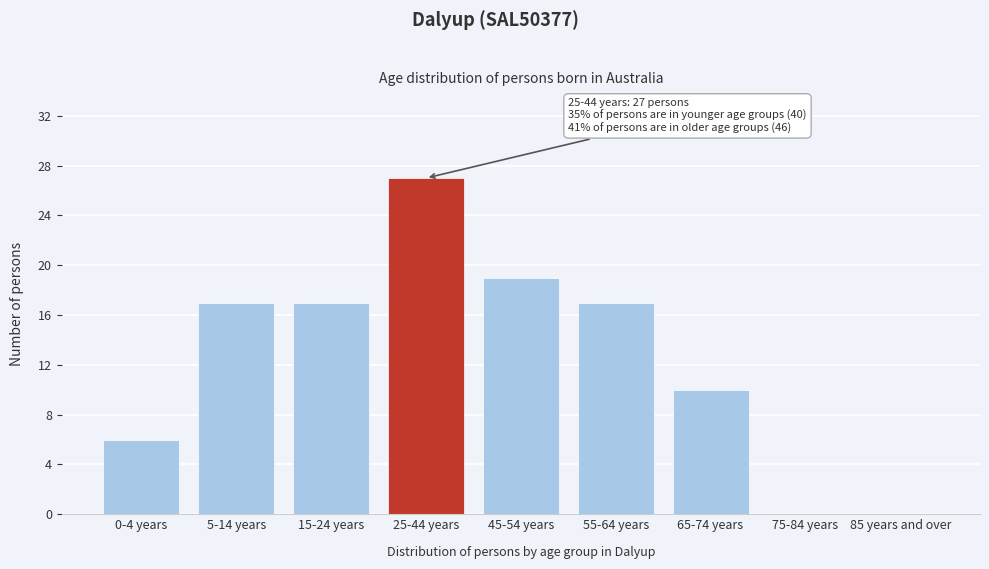

Reading left to right, what are all the values shown in this chart?

0-4 years=6	5-14 years=17	15-24 years=17	25-44 years=27	45-54 years=19	55-64 years=17	65-74 years=10	75-84 years=0	85 years and over=0